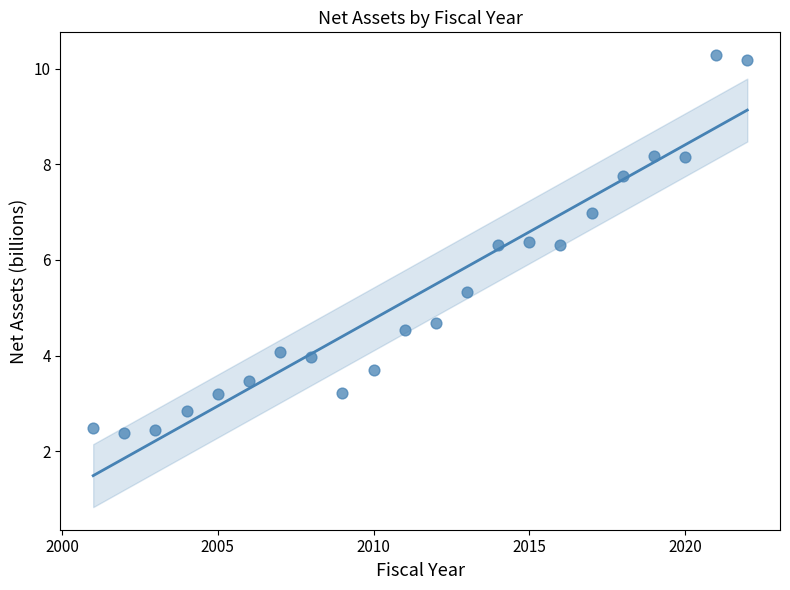

What is the range of Y values (max minus min)?

7.9